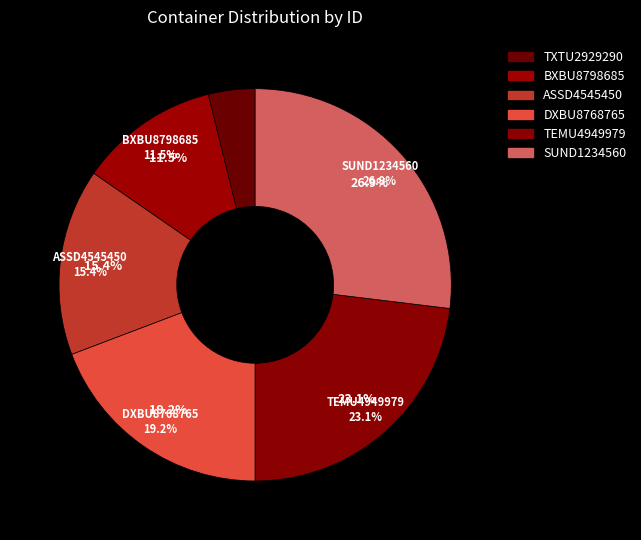

The SUND1234560 slice represents 27% of the pie. True or false?

True